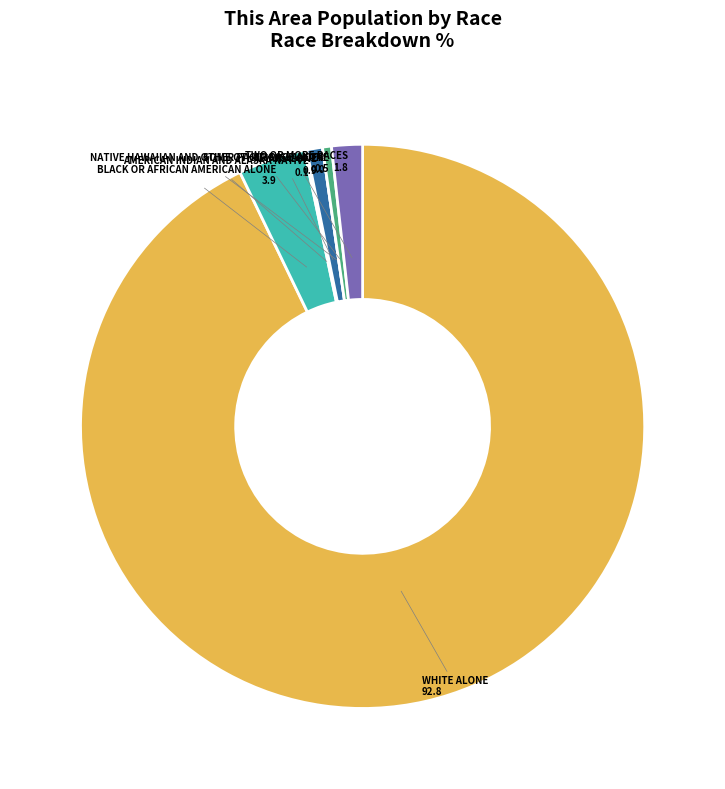

Which slice is the smallest?

Native Hawaiian and Other Pacific Islander